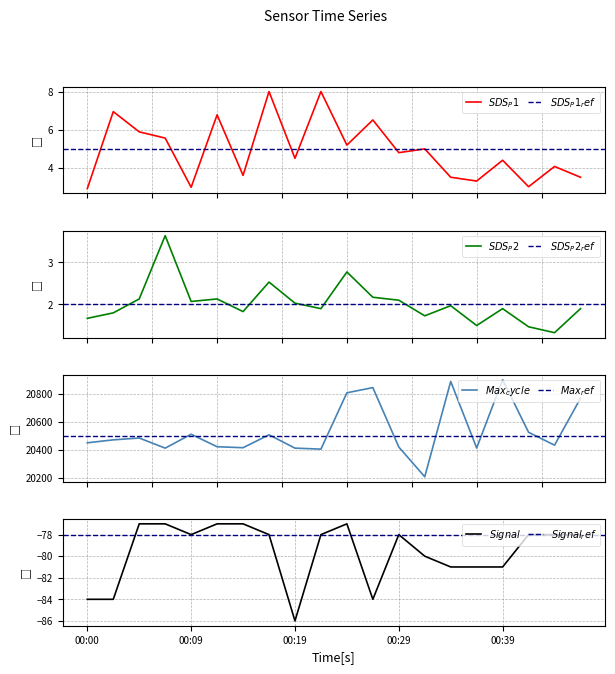

Is it true that SDS_P1 equals 3.5 at 00:34?

True